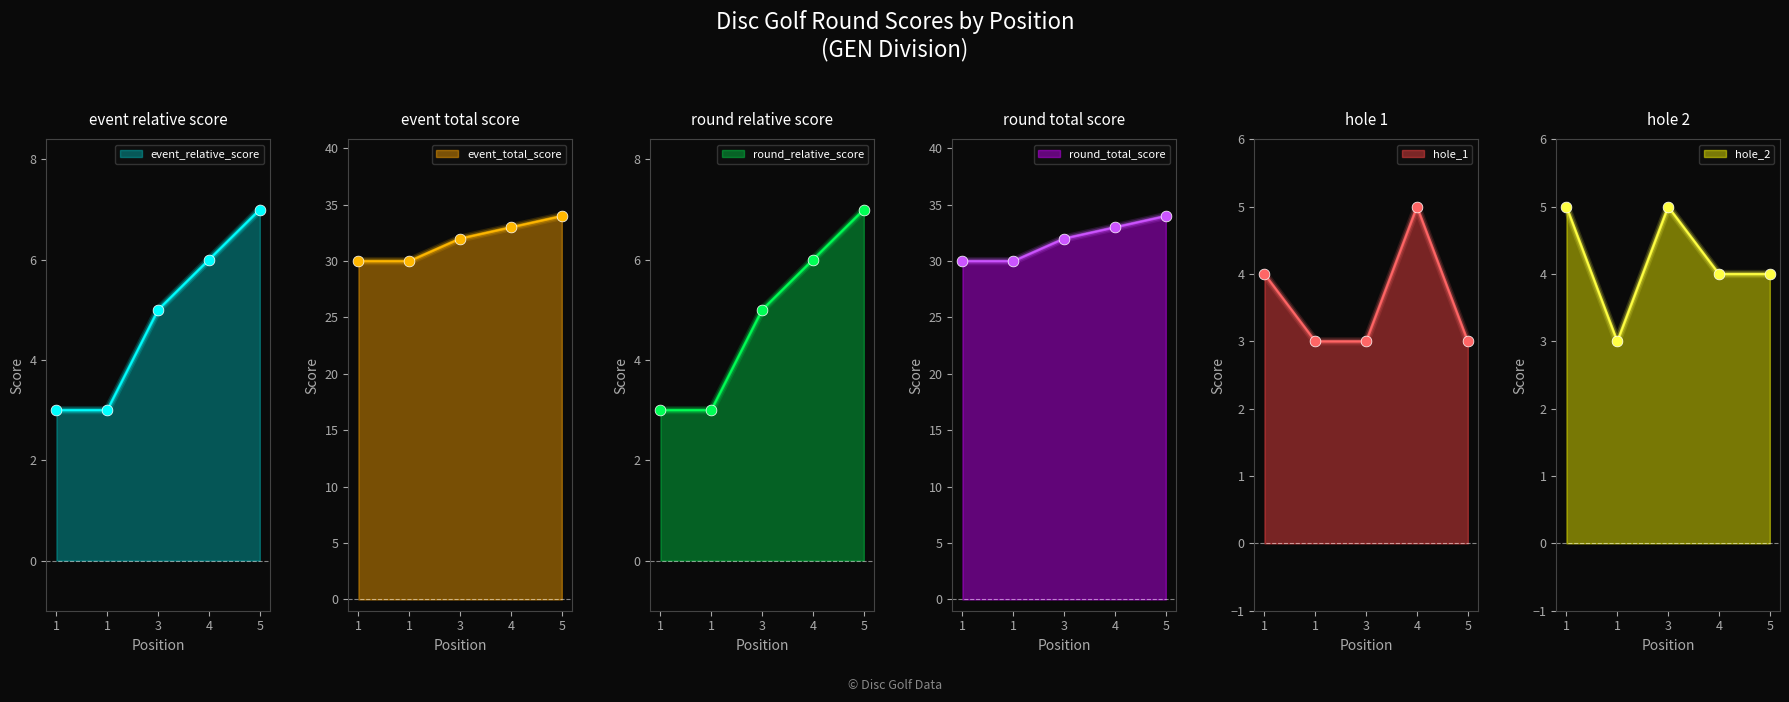

What are all the series names shown in the legend?

event_relative_score, event_total_score, round_relative_score, round_total_score, hole_1, hole_2